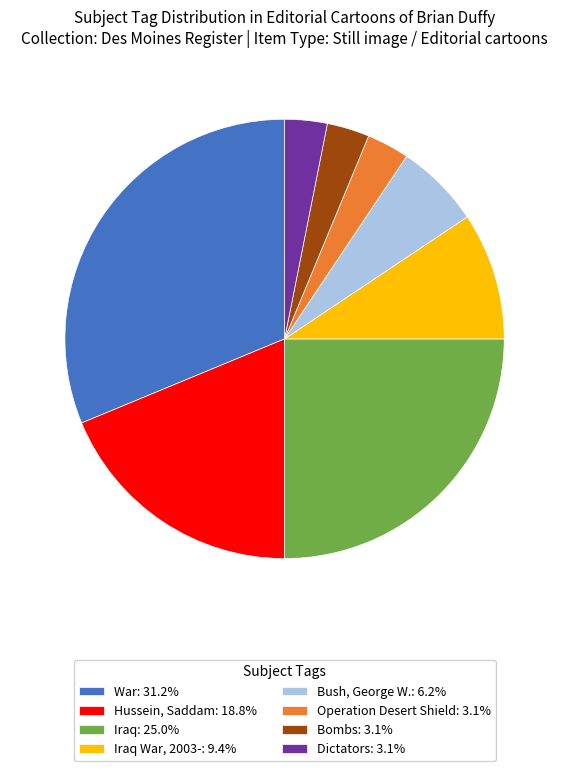

Do Iraq: 25.0% and Operation Desert Shield: 3.1% together represent more than half of the pie?

No